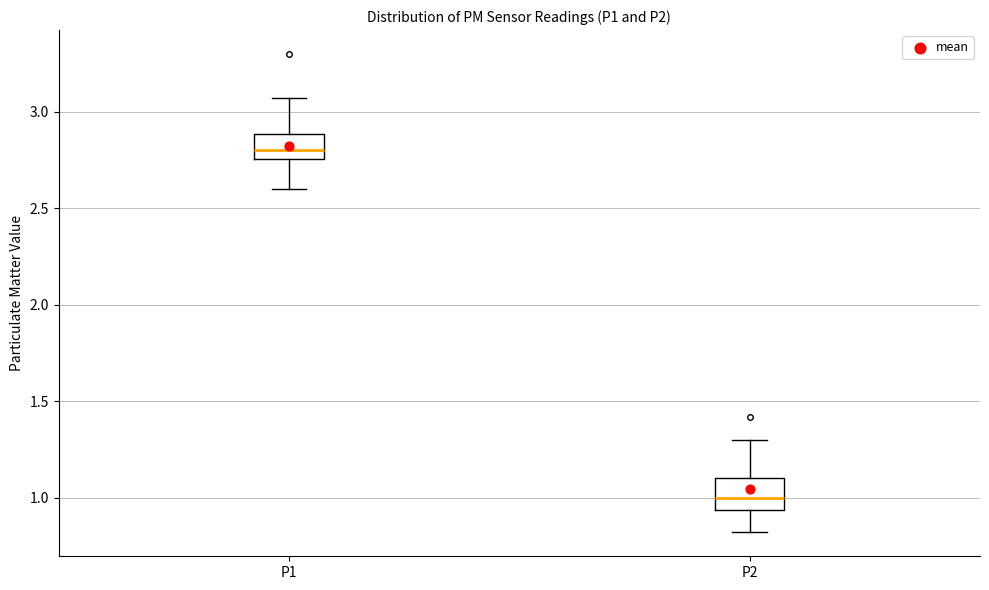

Where is the lower edge of the box for P1 on the y-axis? The values are not printed on the chart, so give them approximately, as read against the axis.

2.75